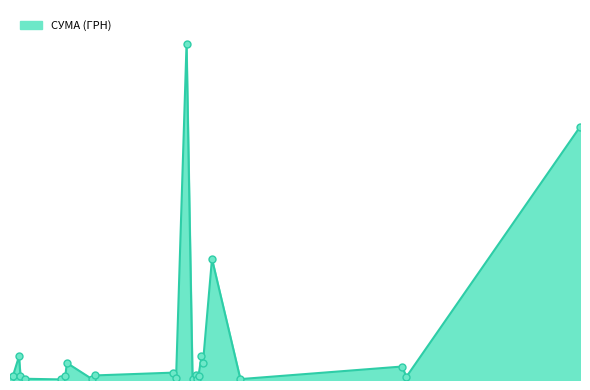

Is this an area chart (filled region under the line)?

Yes